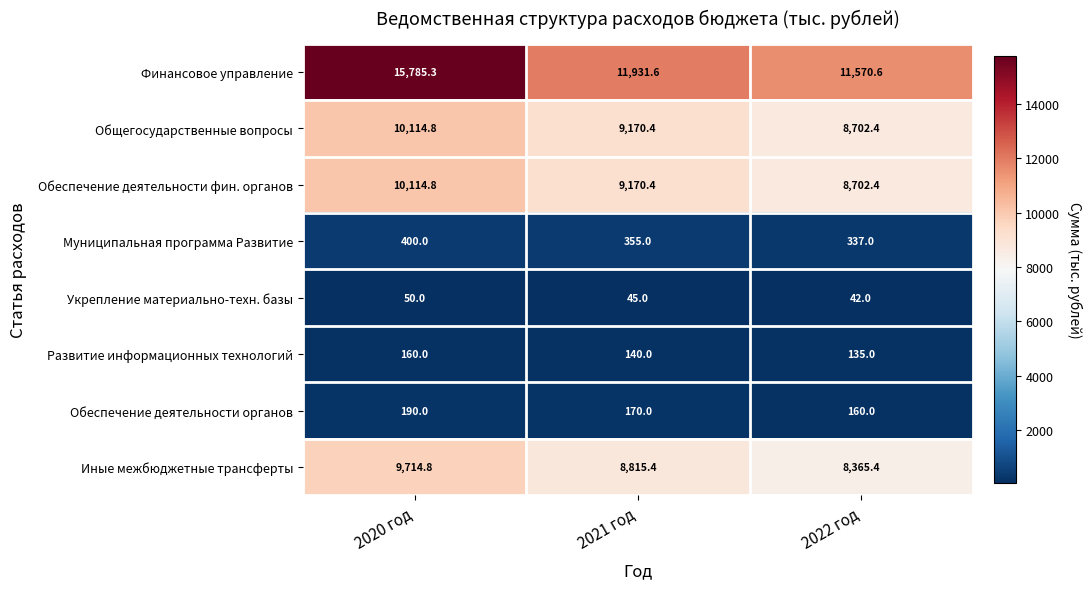

What is the maximum value shown in the chart?

15785.3